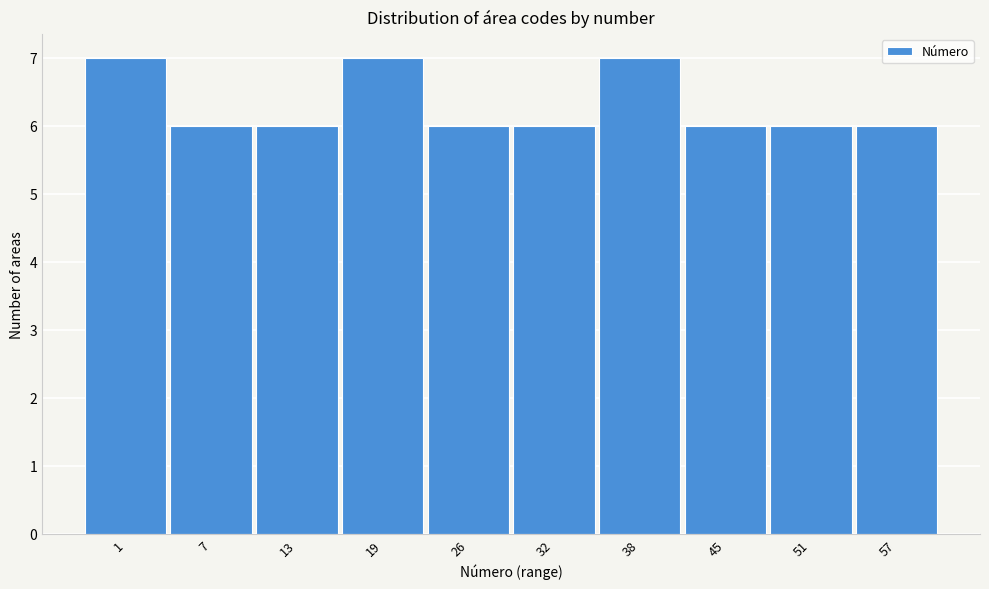

Reading left to right, transcribe all the data shown in this chart.

1=7	7=6	13=6	19=7	26=6	32=6	38=7	45=6	51=6	57=6